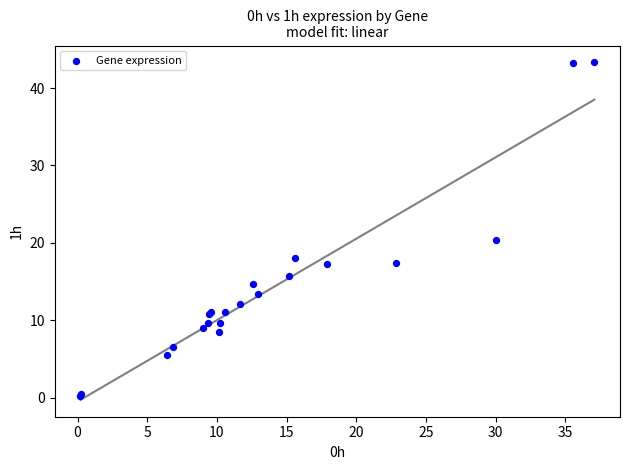

What Y value in the scatter plot is closest to 21?

20.3